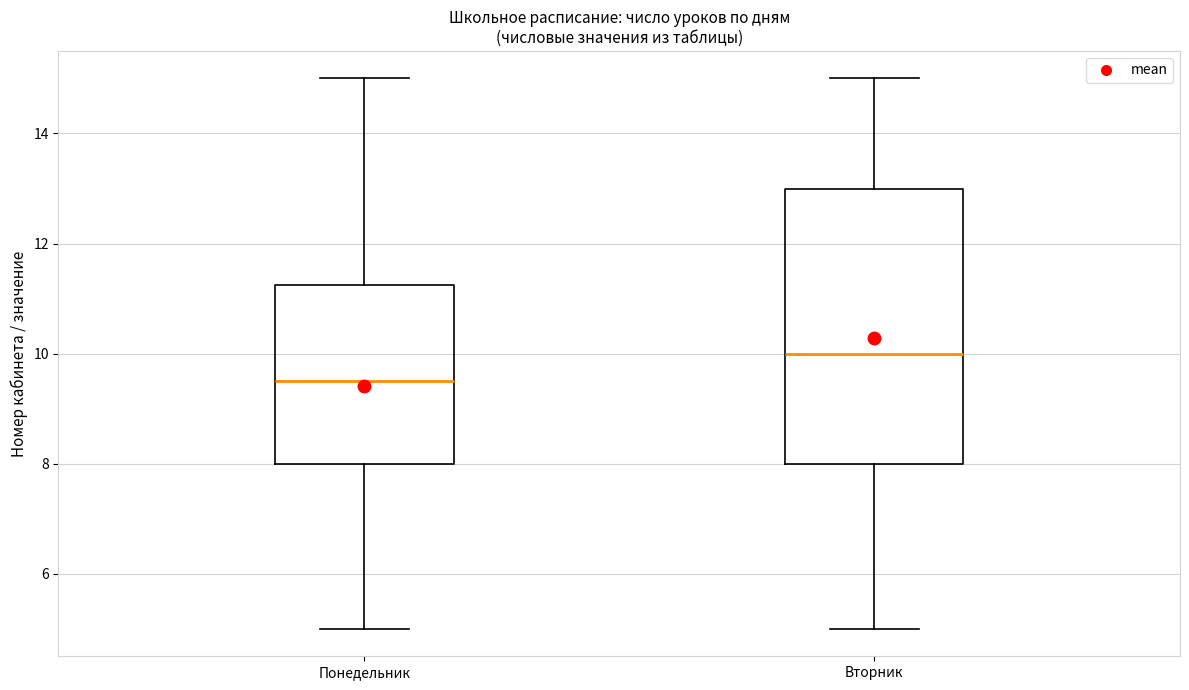

Reading left to right, read every box against the y-axis: the position of its median line, the range the box covers, and the ends of its whiskers. The values are not printed on the chart, so give them approximately, as read against the axis.

Понедельник: median 9.6, box 8.0 to 11.2, whiskers 5.0 to 15.0
Вторник: median 10.0, box 8.0 to 13.0, whiskers 5.0 to 15.0